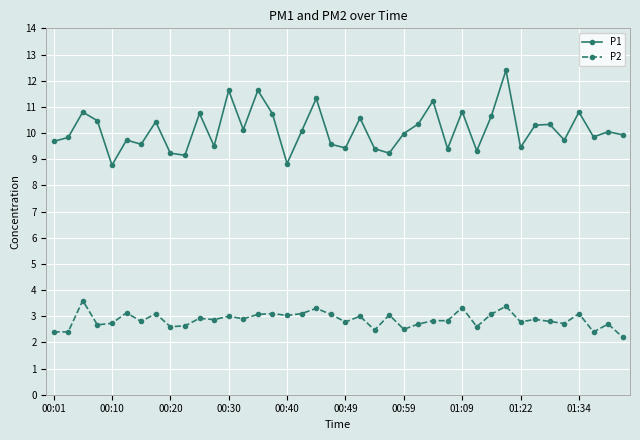

True or false: P2 has more than 2 interior local peaks.

True